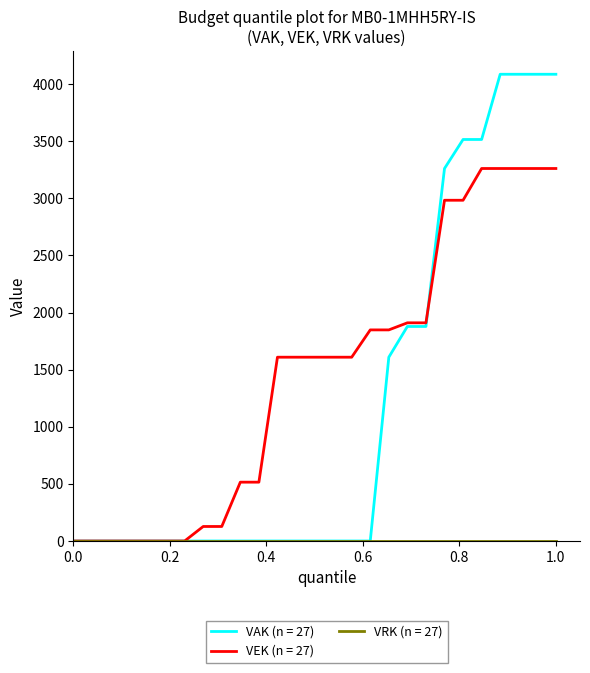

Which series has the largest total across all categories?

VEK (n = 27)